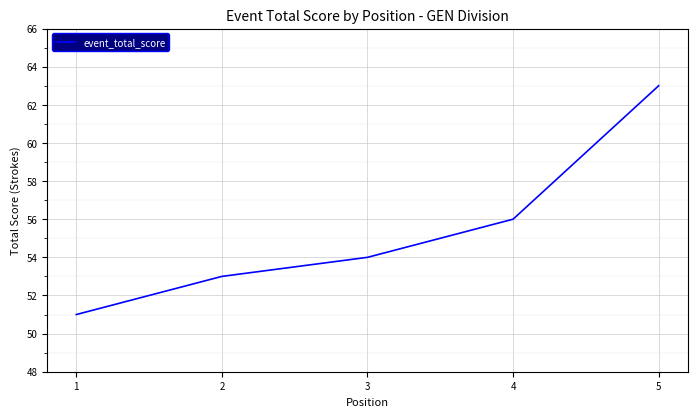

Reading left to right, extract all data points from this chart.

1=51	2=53	3=54	4=56	5=63